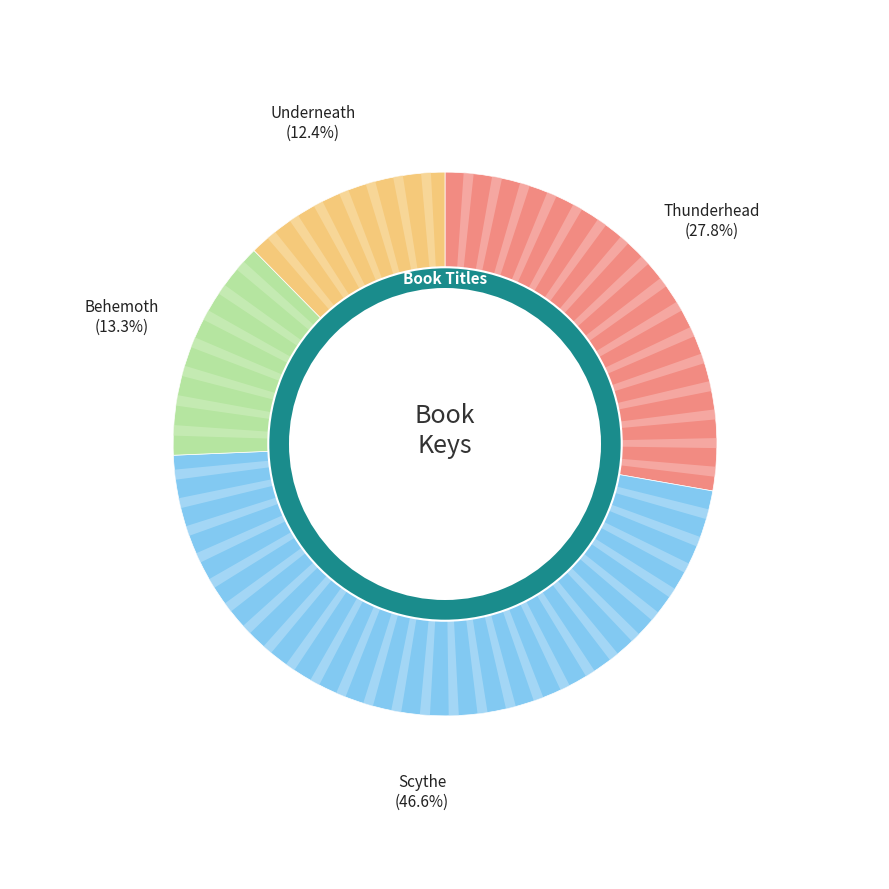

Is it true that Scythe is 36% of the pie?

False